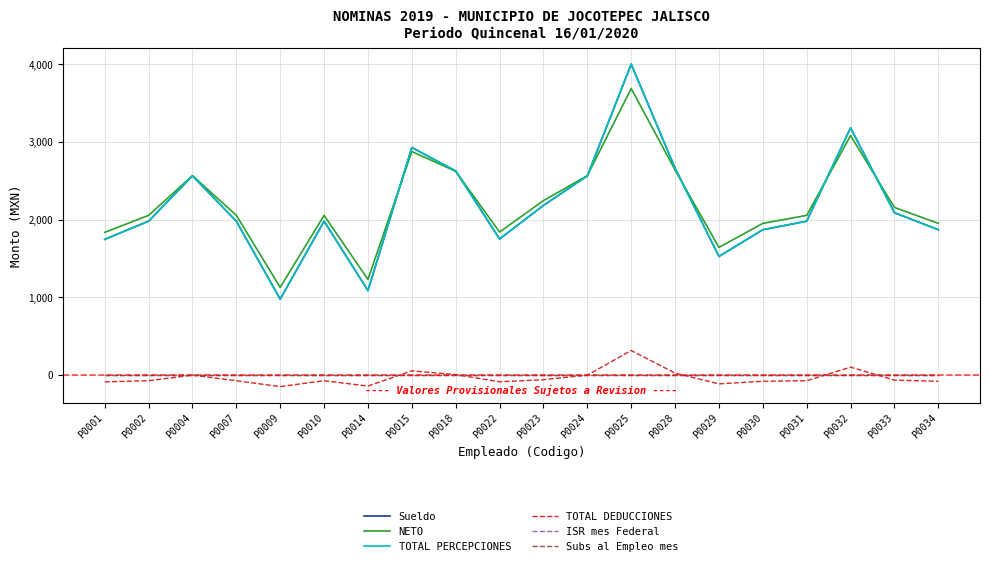

At which category is the sum across all series the highest?

P0025